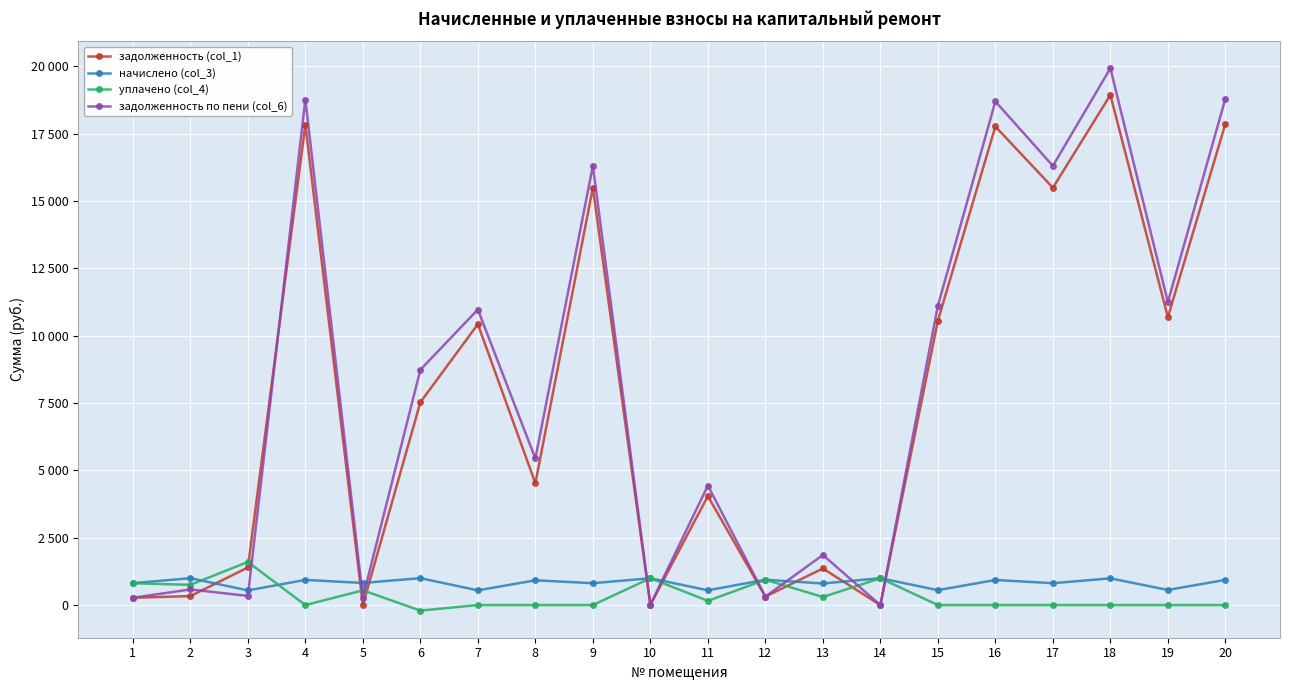

What are all the series names shown in the legend?

задолженность (col_1), начислено (col_3), уплачено (col_4), задолженность по пени (col_6)